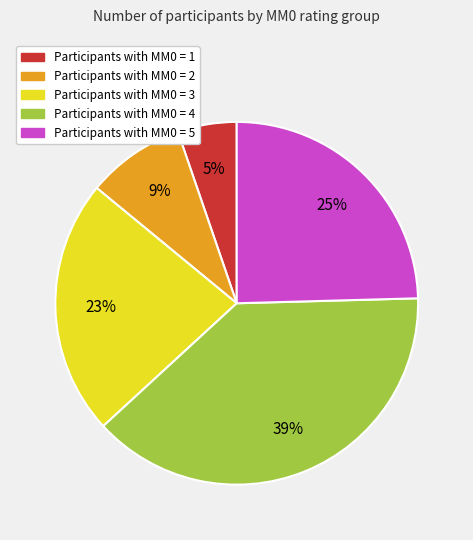

Is there any slice that represents more than half of the pie?

No